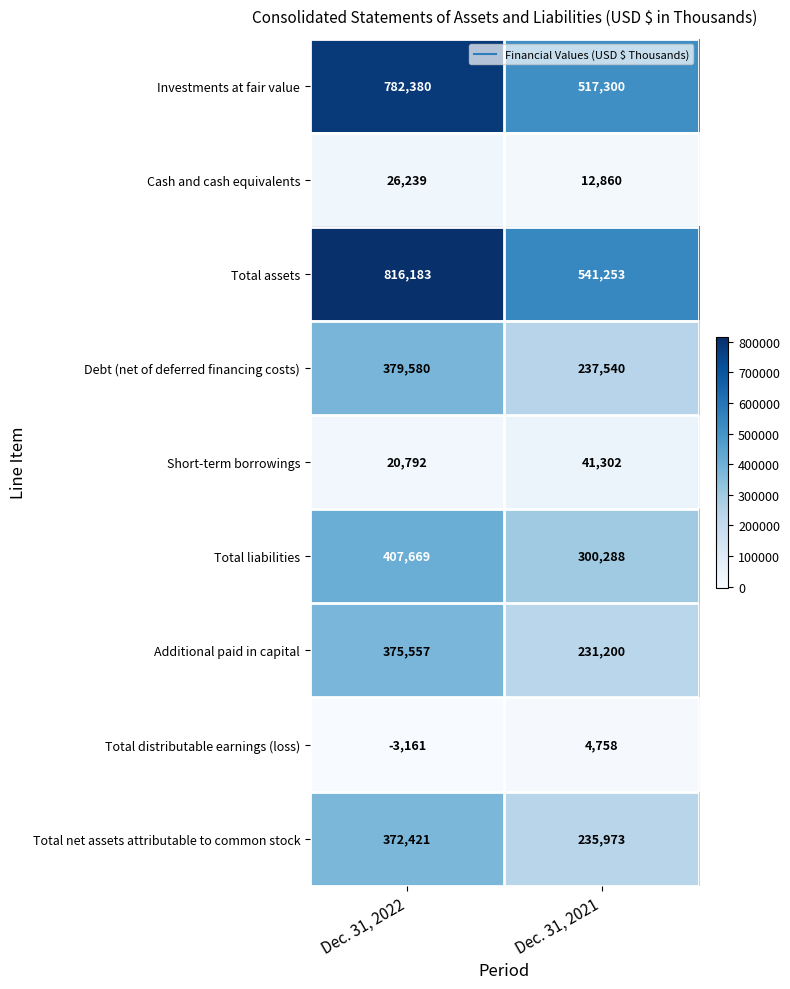

What is the difference between the highest and lowest values at Dec. 31, 2021?

536495